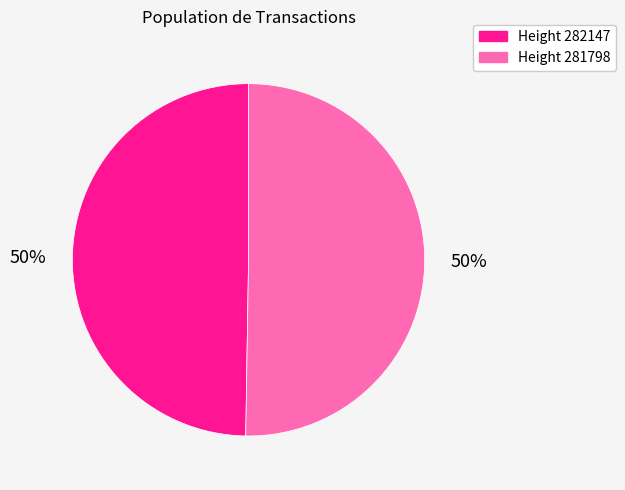

Approximately how many times larger is the value at Height 281798 compared to Height 282147?

1.0